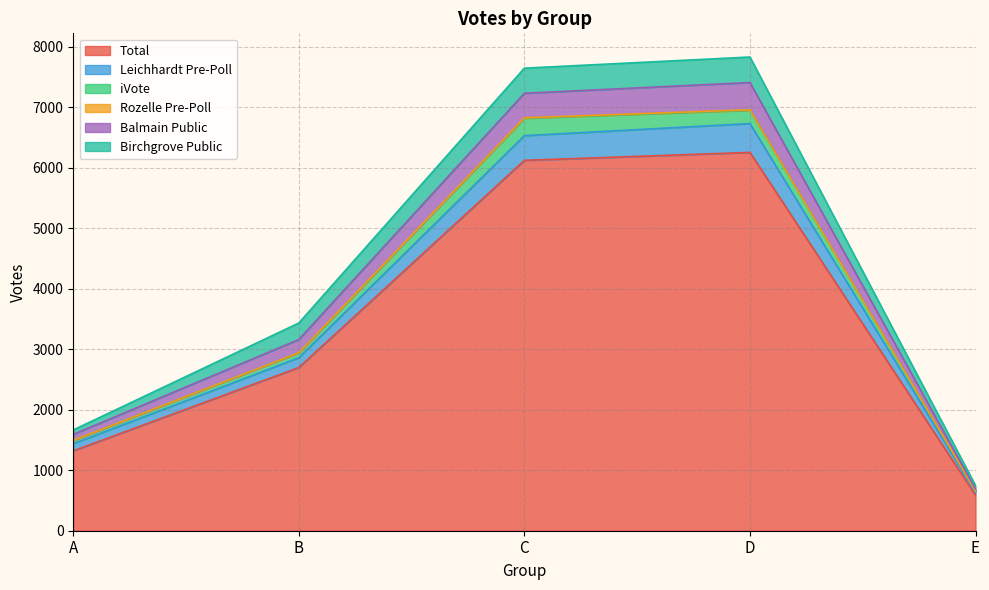

At how many categories does at least one series exceed 6042?

2